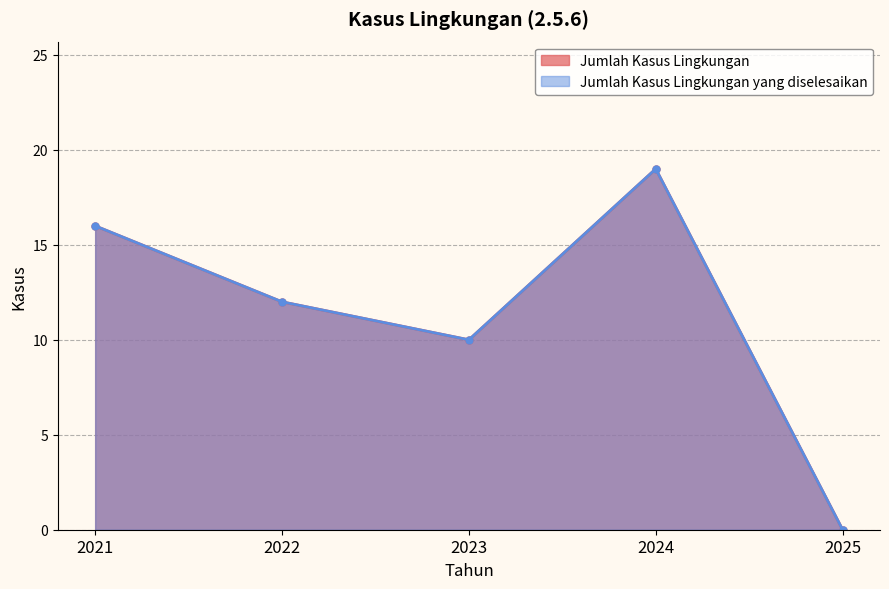

Which series has the widest spread of values?

Jumlah Kasus Lingkungan